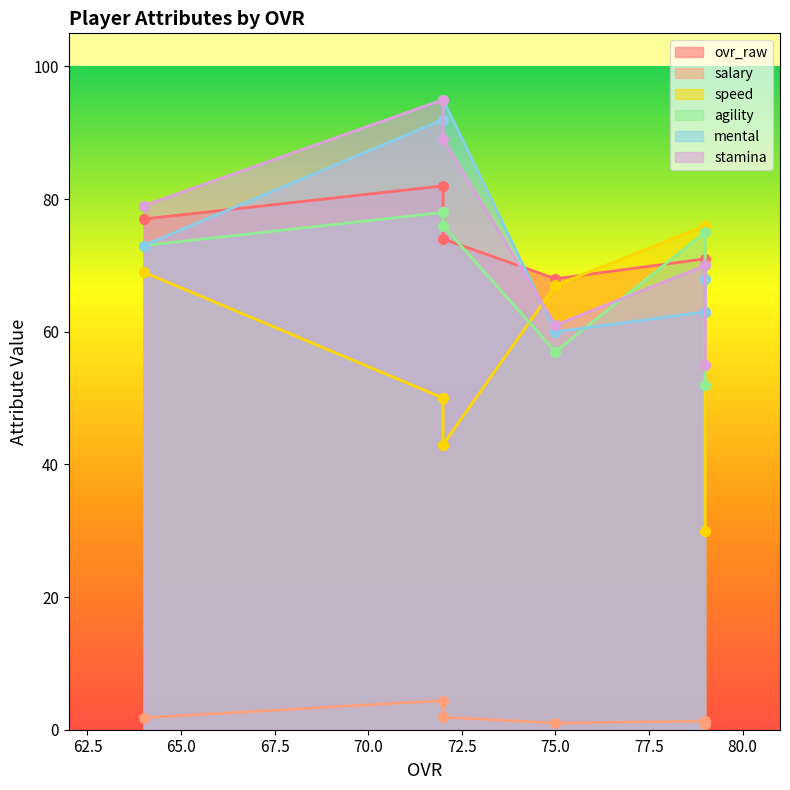

What is the average value of the mental series?

75.2